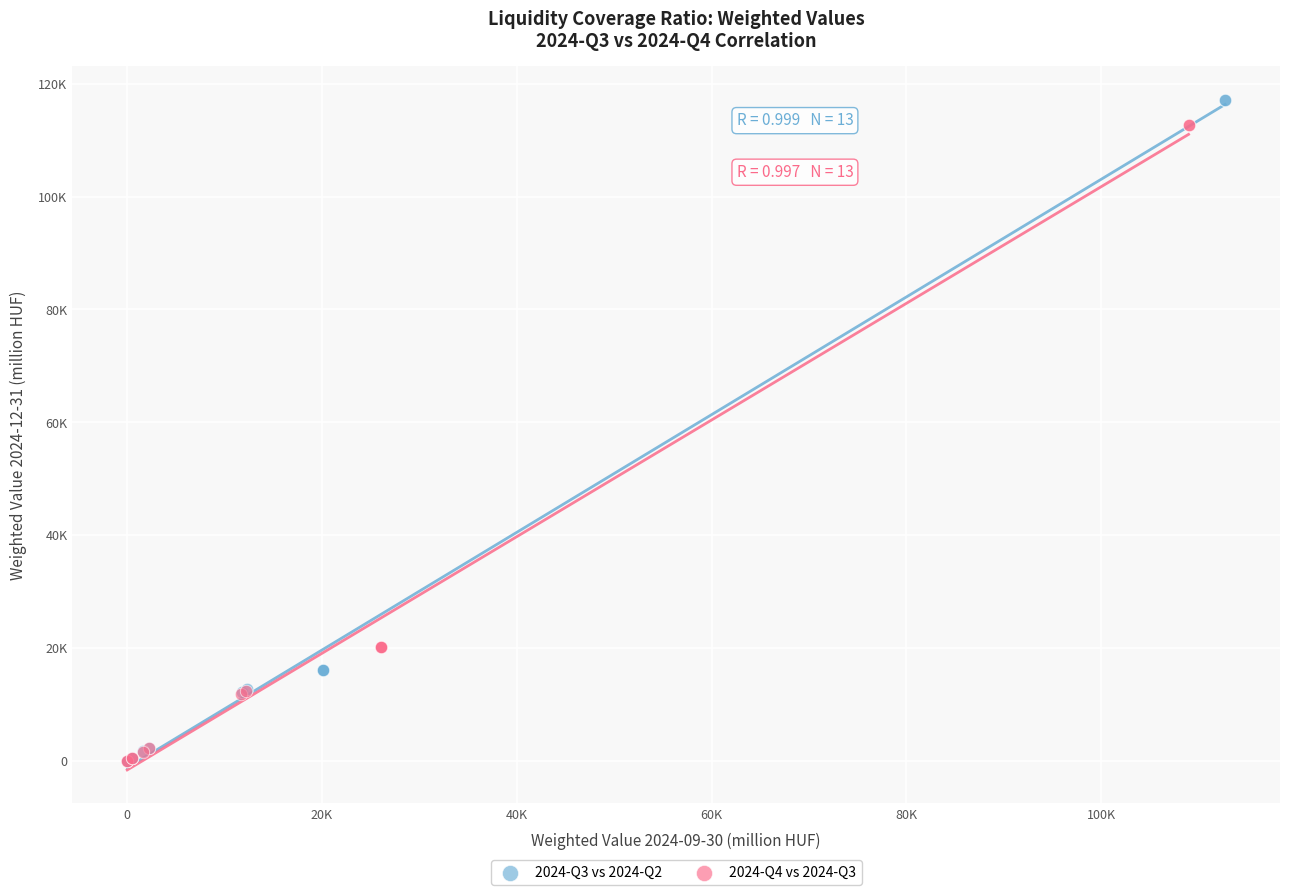

Which series has the largest Y range (max minus min)?

2024-Q3 vs 2024-Q2